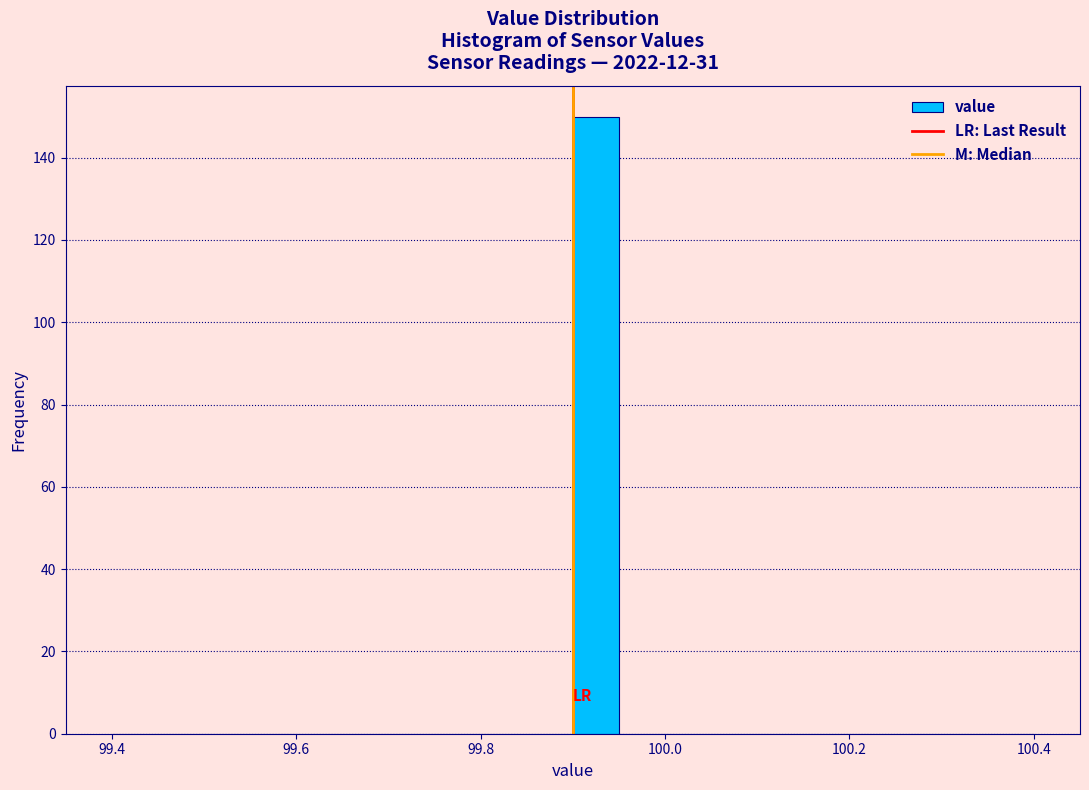

Around what value on the x-axis is the tallest bar? Give the approximate position of its centre, as read against the axis.

99.92